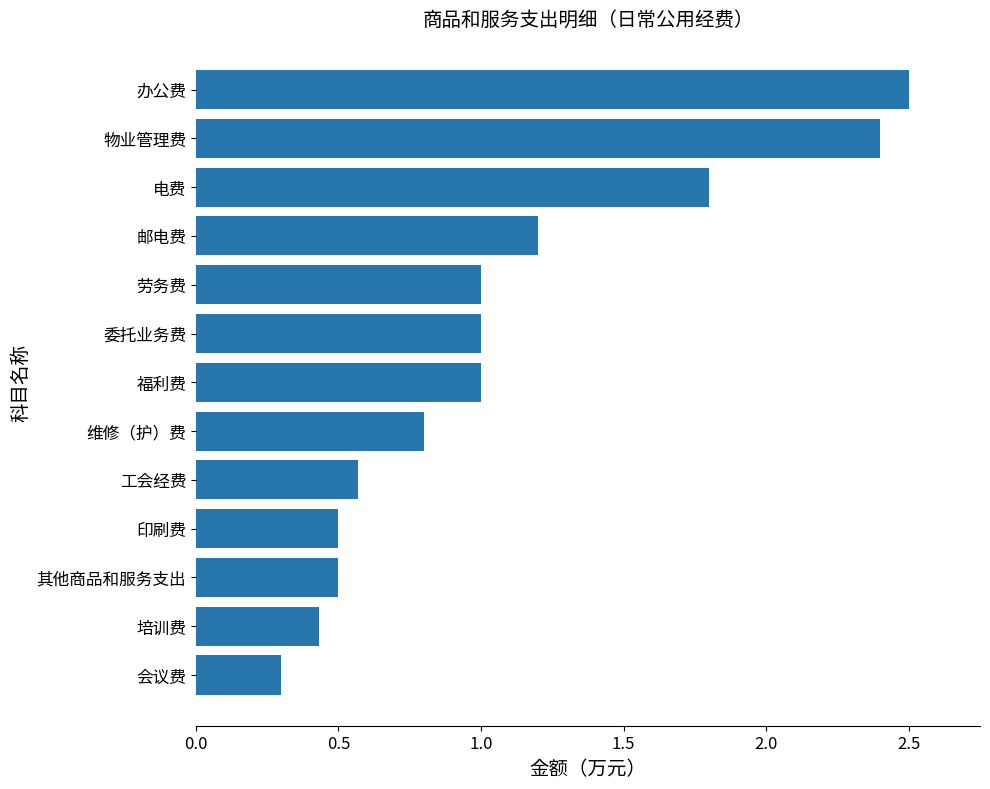

What is the maximum value shown in the chart?

2.5